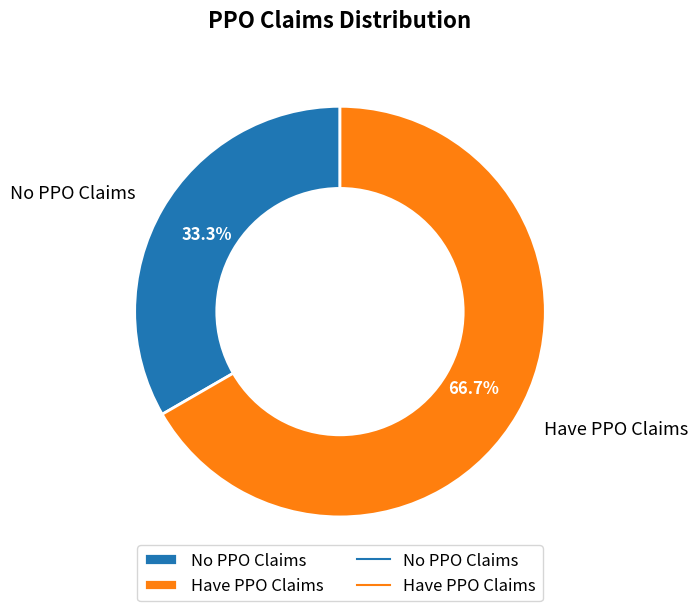

To the nearest percent, what percentage of the pie is Have PPO Claims?

67%